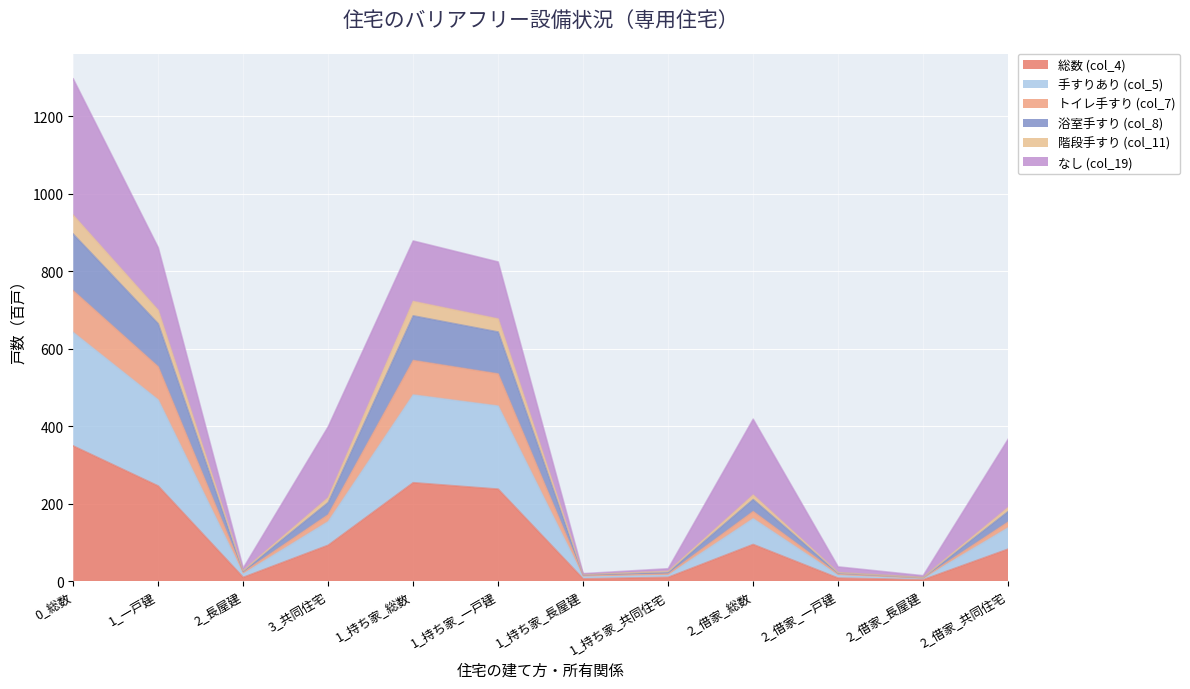

At which category is the sum across all series the highest?

0_総数